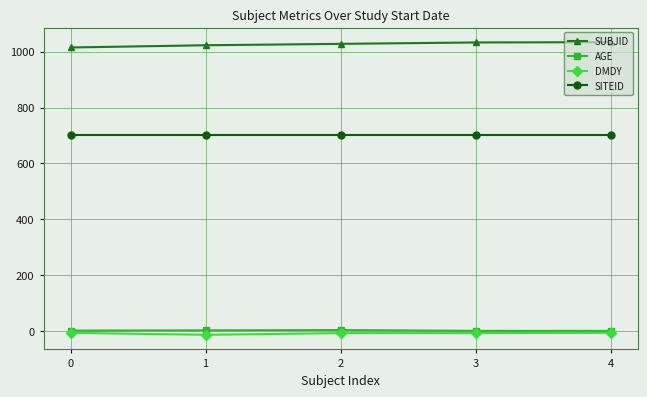

Which series has the largest total across all categories?

SUBJID